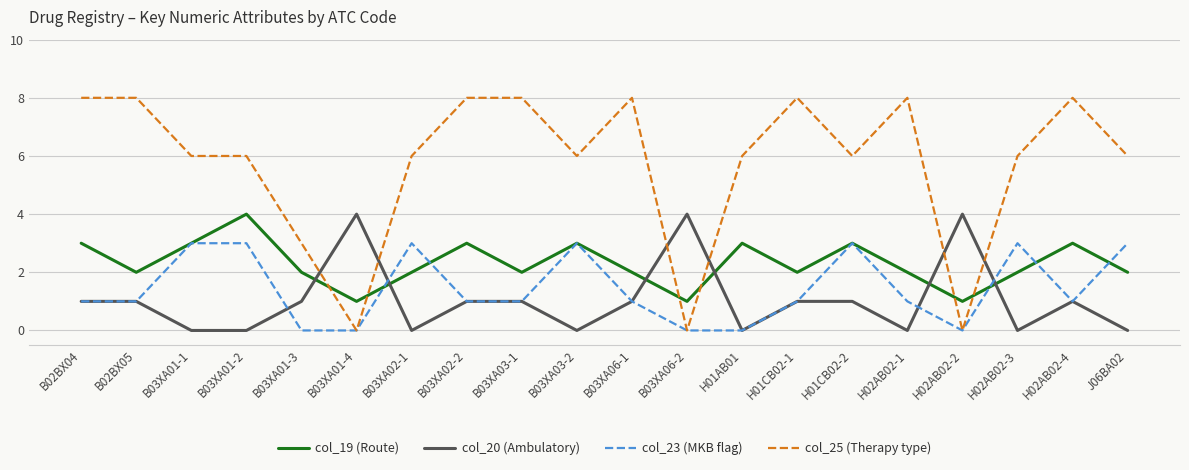

How many lines are shown in the chart?

4